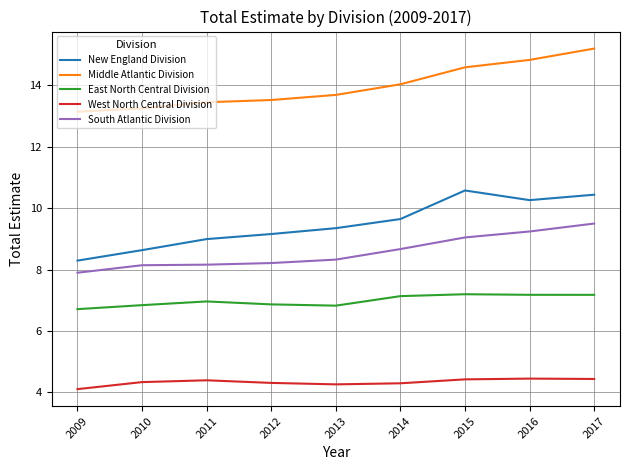

How many lines are shown in the chart?

5